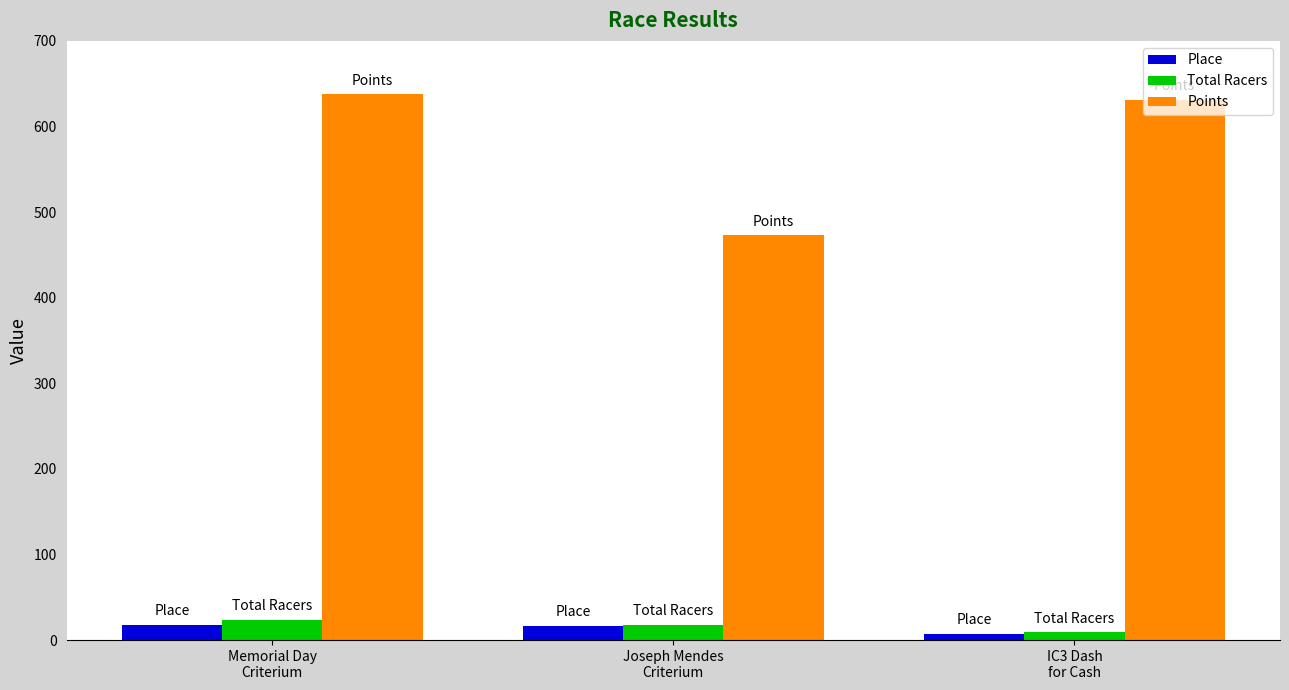

How many data points does each series have?

3